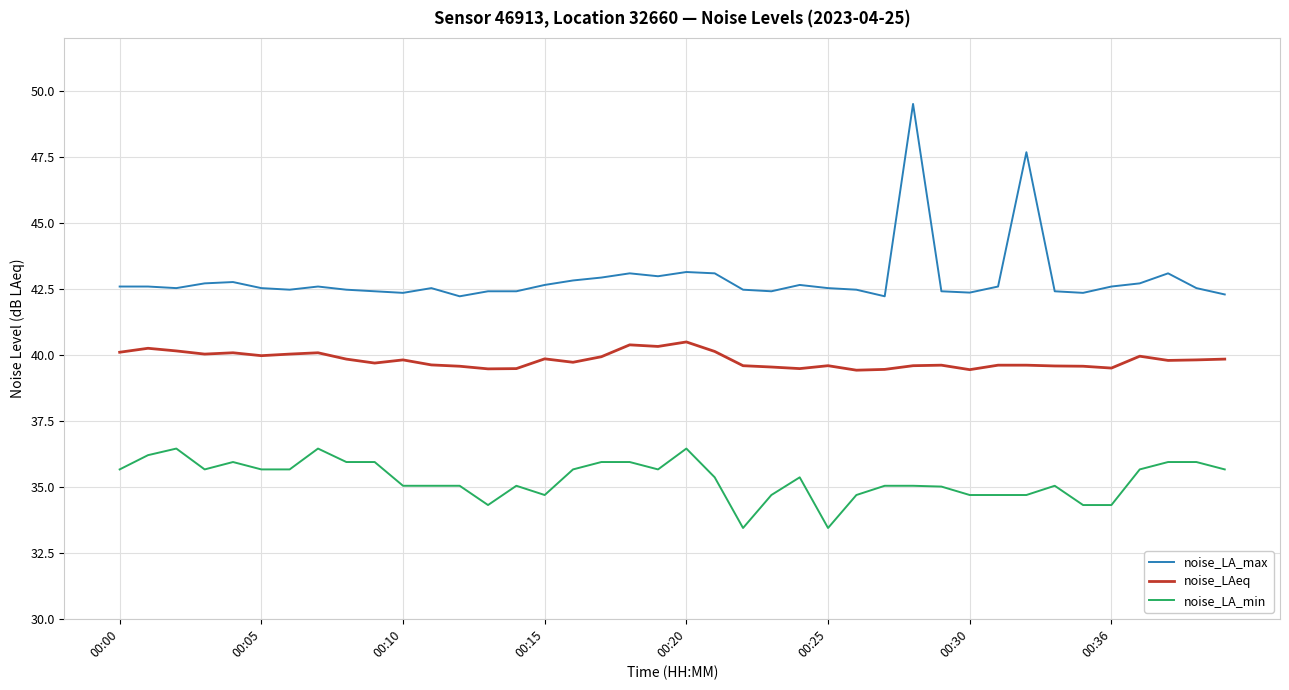

Which series has the largest range (max minus min)?

noise_LA_max